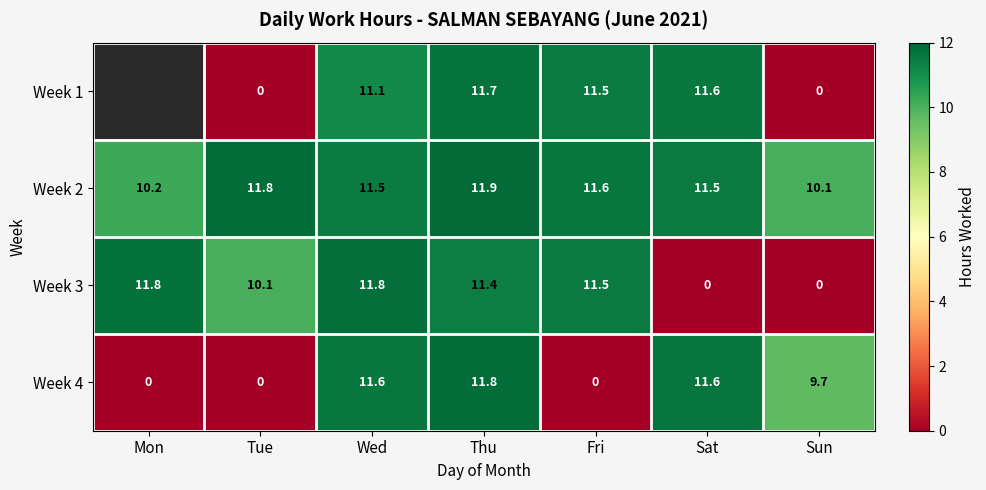

Is the value of Week 2 at Thu greater than the value of Week 4 at Thu?

Yes